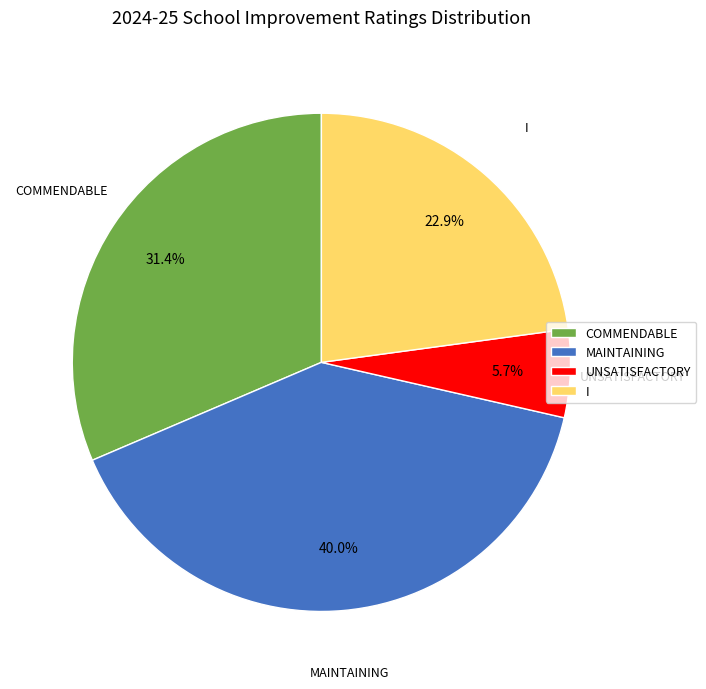

What percentage is NOT represented by MAINTAINING?

60.0%